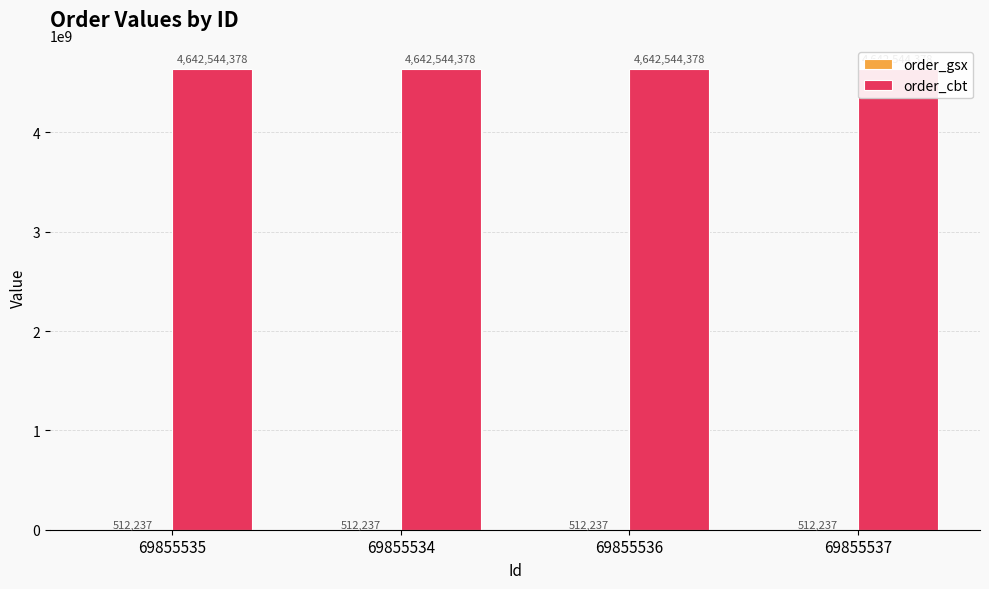

The order_gsx series shows 117113 at 69855537. True or false?

False